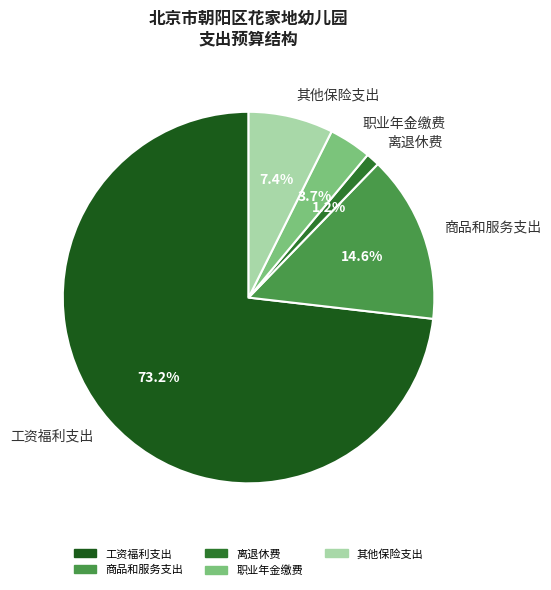

Rank the categories by value from highest to lowest.

工资福利支出, 商品和服务支出, 其他保险支出, 职业年金缴费, 离退休费